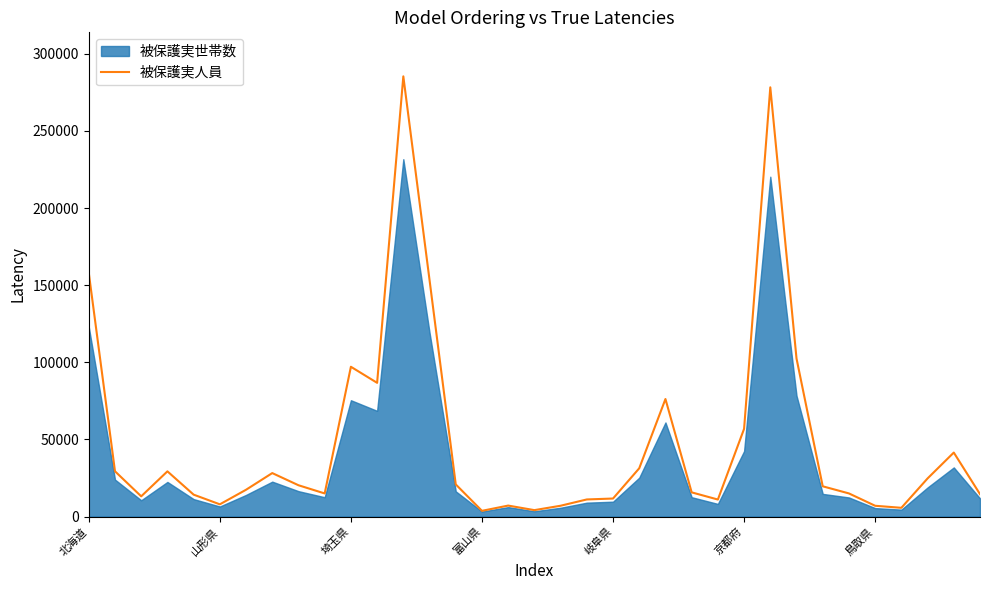

Reading left to right, what are all the values shown in this chart?

158002	29345	13115	29307	14206	7926	17379	28183	20297	14984	97108	86696	285392	153354	20847	3711	7118	4161	7012	11086	11685	31300	76200	15685	11036	56876	278277	102486	19612	14993	6989	5666	24722	41484	14523